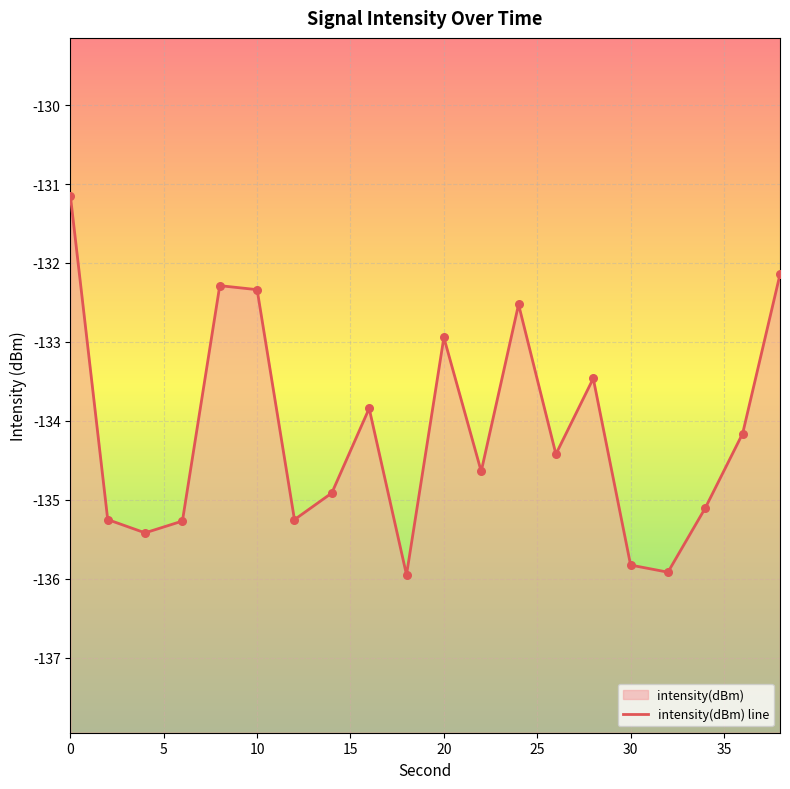

Which has a higher value, 30 or 10?

10